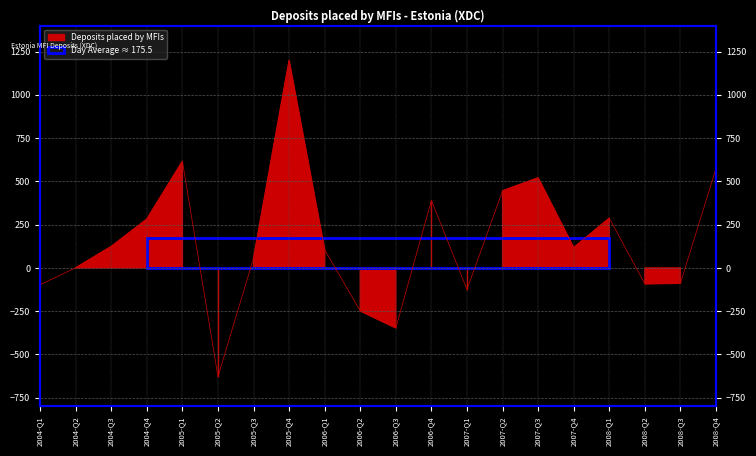

What position from the left is 2004-Q4?

4